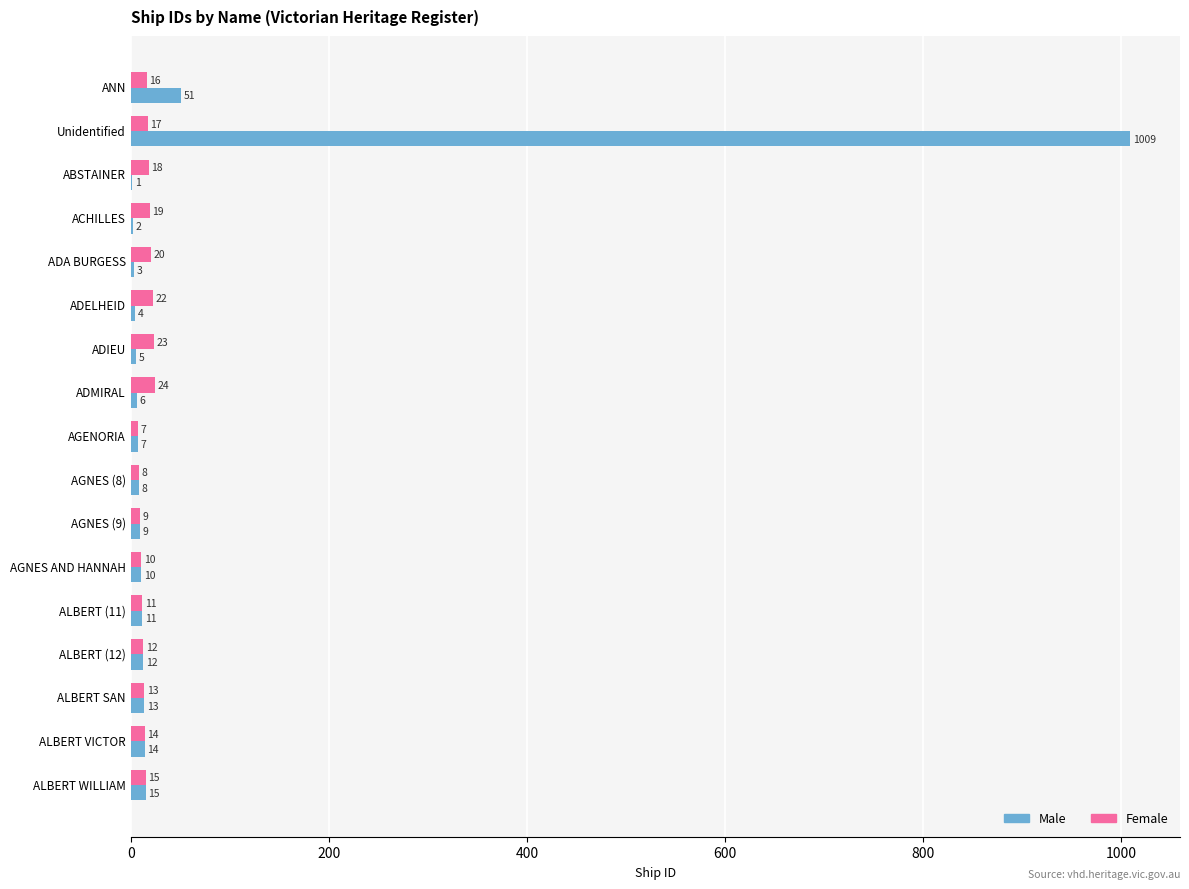

The value of Male at ACHILLES is 2. True or false?

True